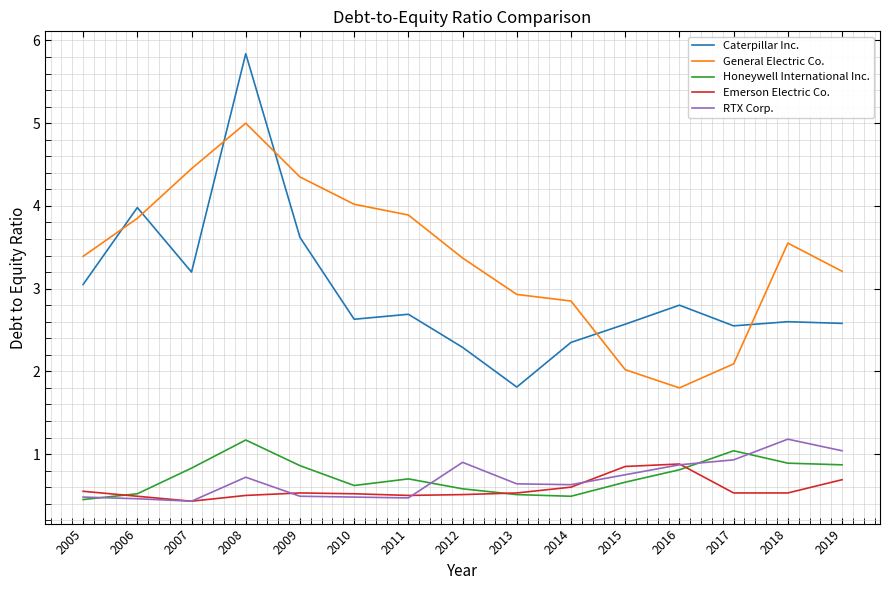

What is the average value of the RTX Corp. series?

0.7